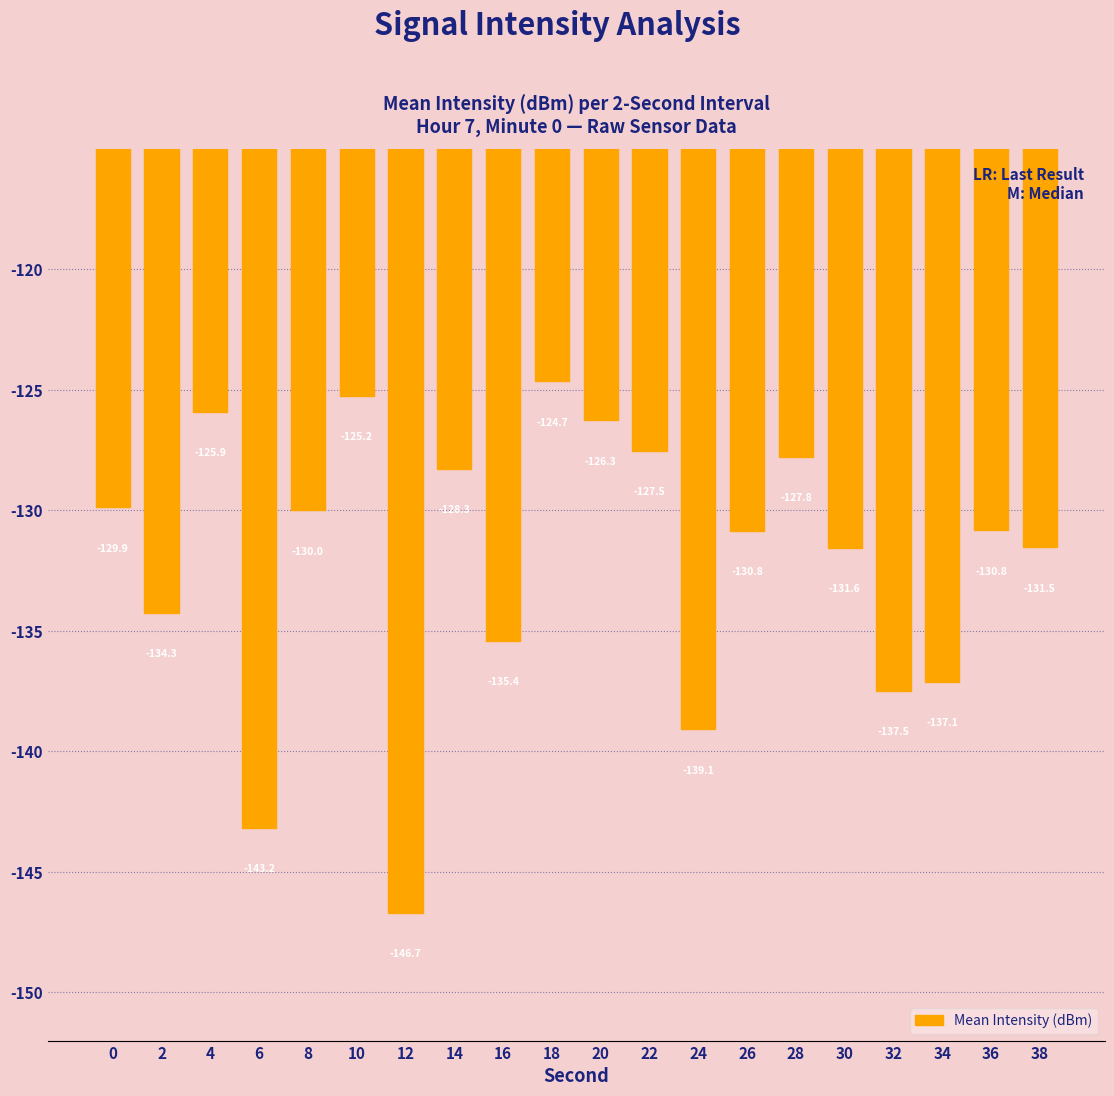

Are the bars horizontal?

No